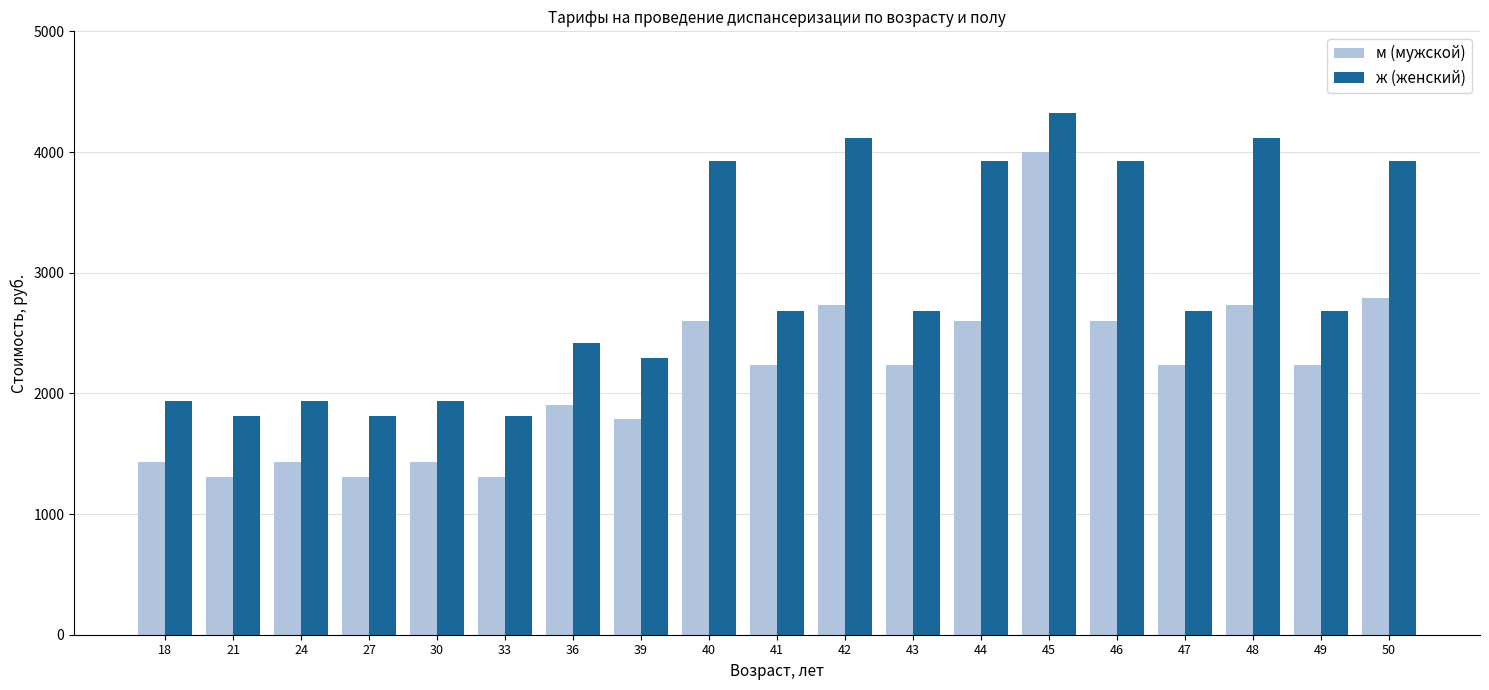

What are all the series names shown in the legend?

м (мужской), ж (женский)